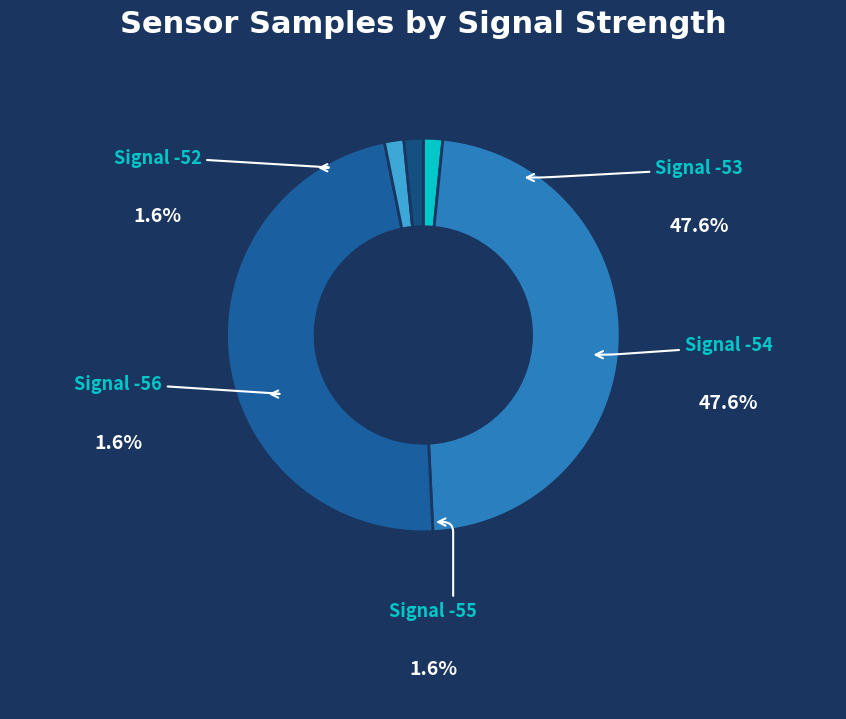

Rank the categories by value from lowest to highest.

Signal -55, Signal -52, Signal -56, Signal -54, Signal -53